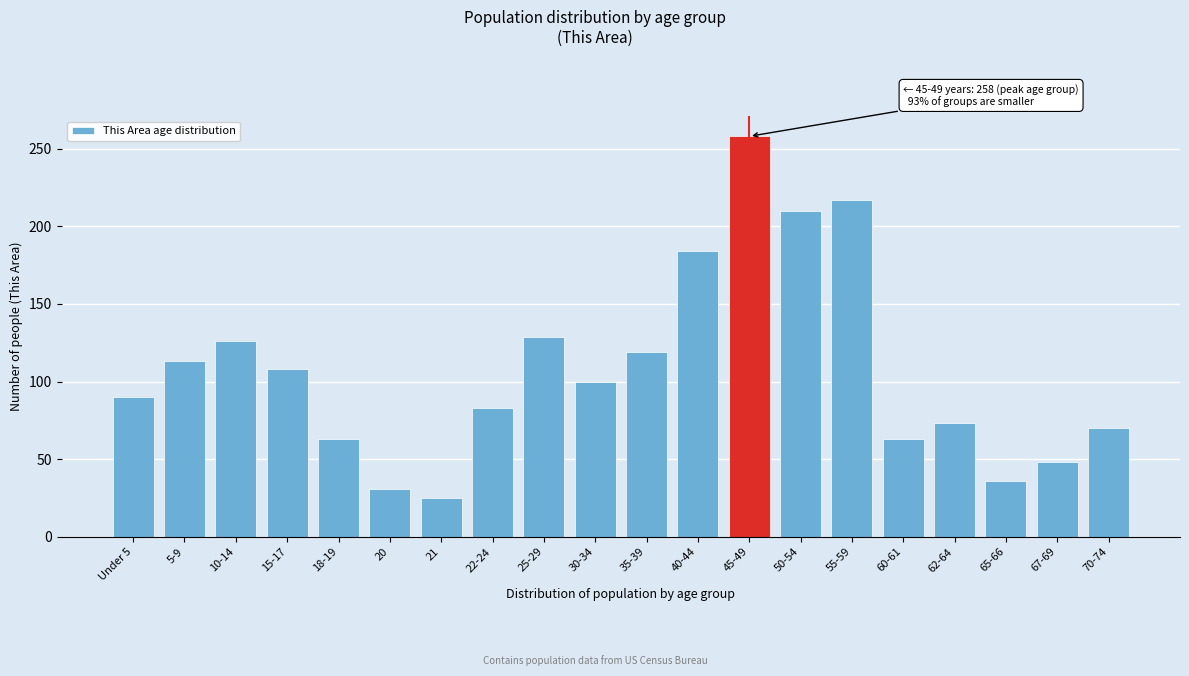

Reading left to right, what are all the values shown in this chart?

90	113	126	108	63	31	25	83	129	100	119	184	258	210	217	63	73	36	48	70